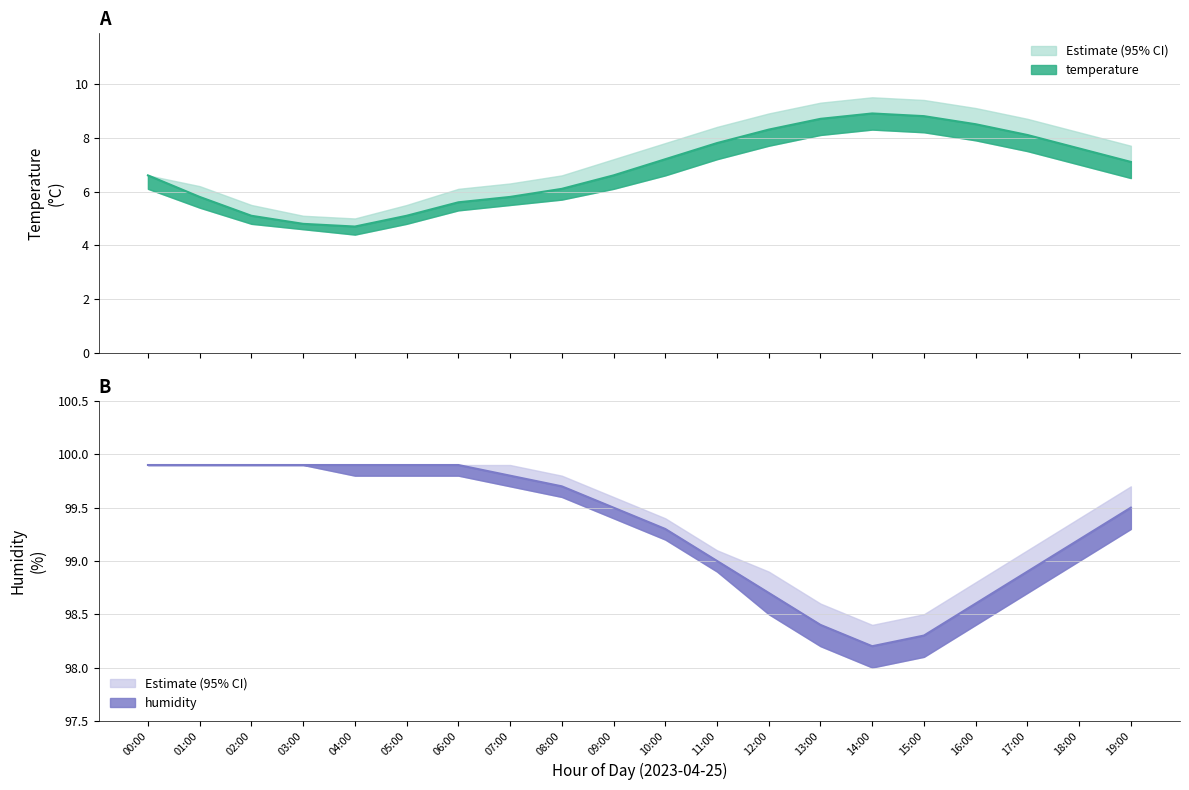

Which label corresponds to the largest value in the chart?

00:00